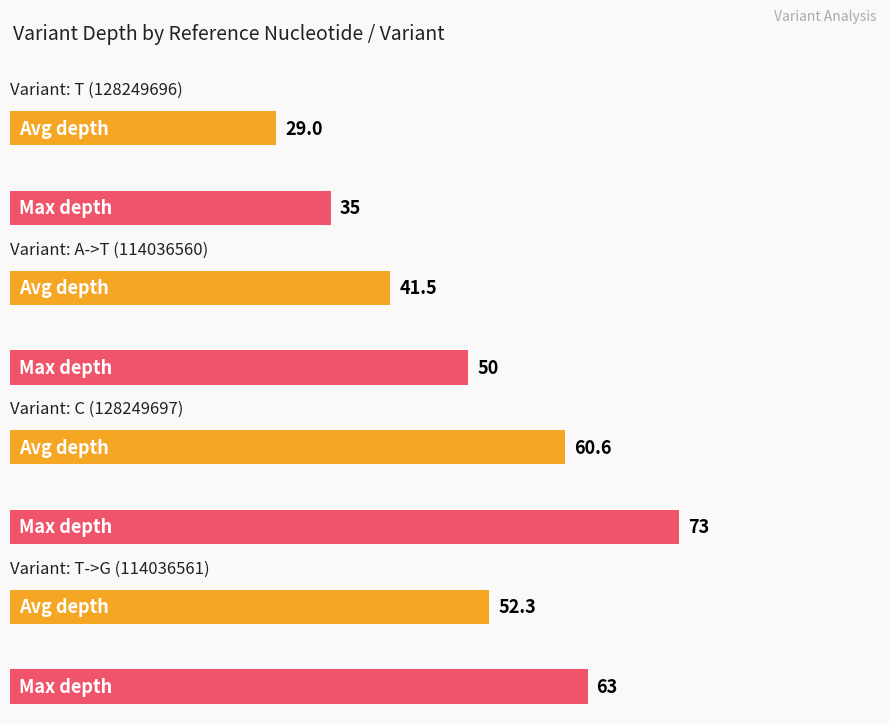

Is it true that the value at A->T (114036560) is 50?

True